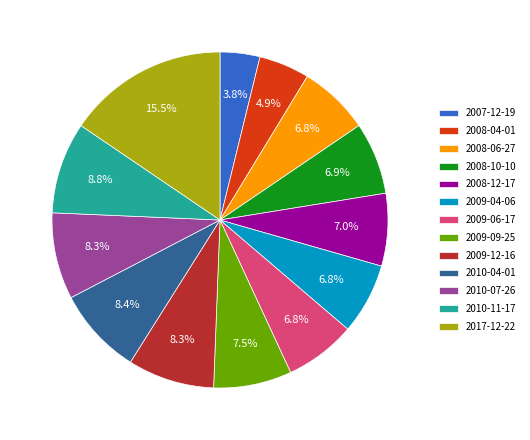

Which category has the smallest portion of the pie?

2007-12-19